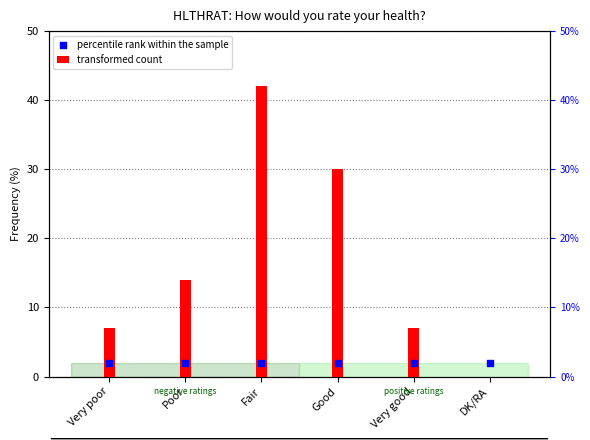

Which series has the largest total across all categories?

transformed count